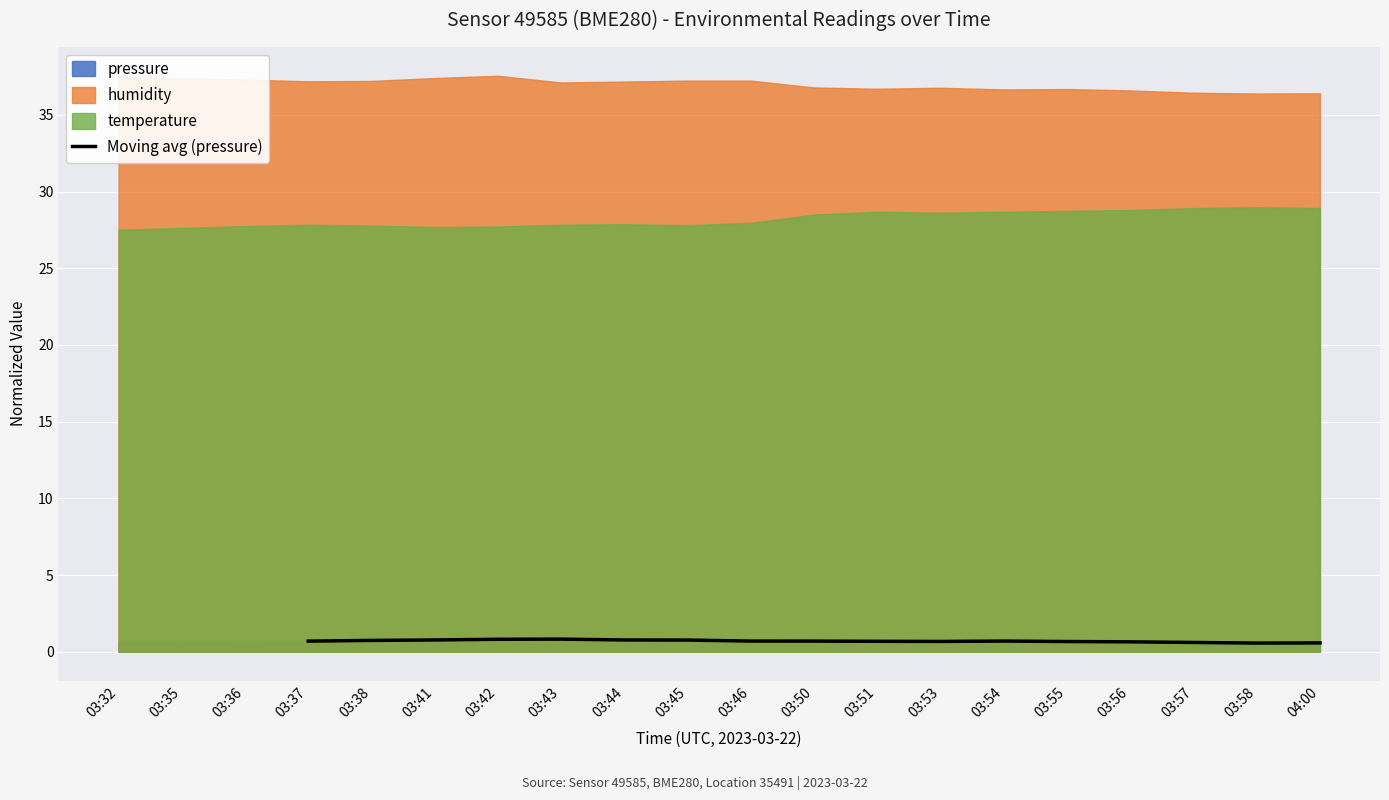

Is it true that Moving avg (pressure) equals 0.8 at 03:43?

True